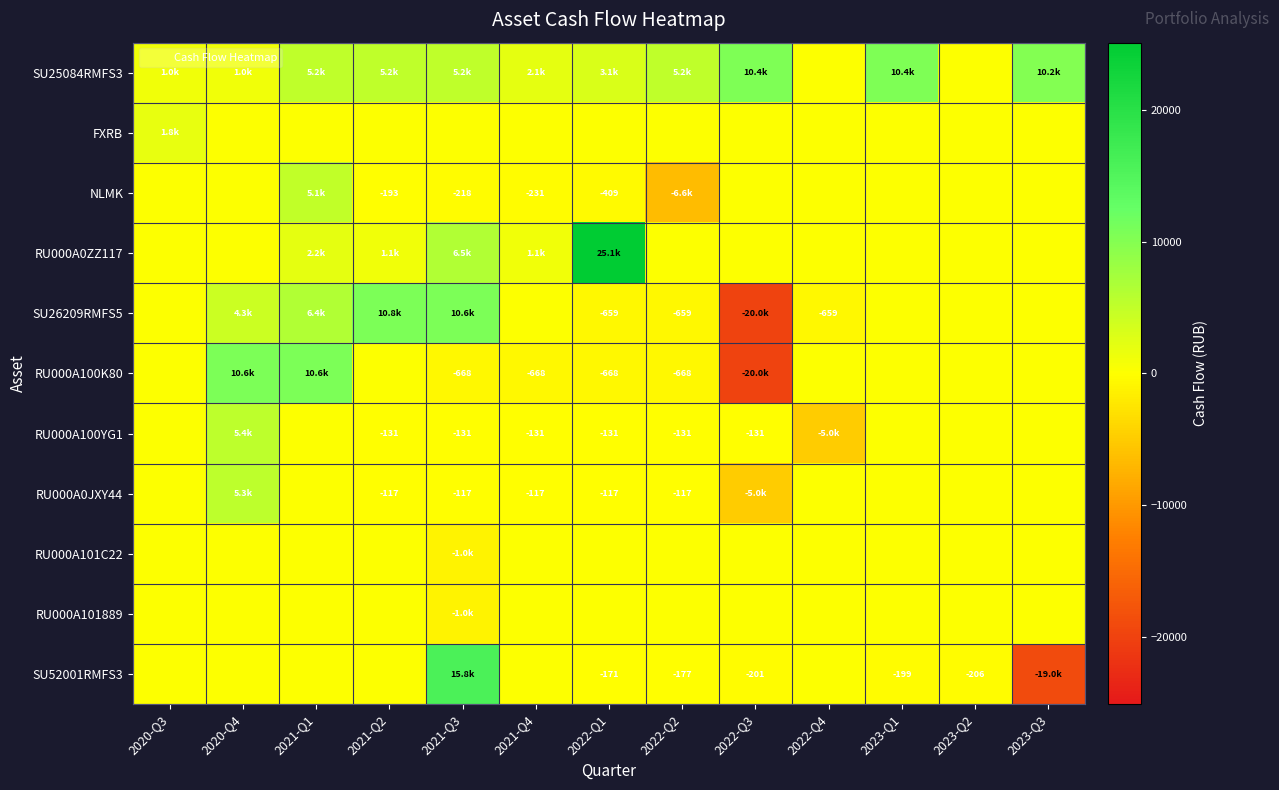

At which label does NLMK first exceed 0?

2021-Q1